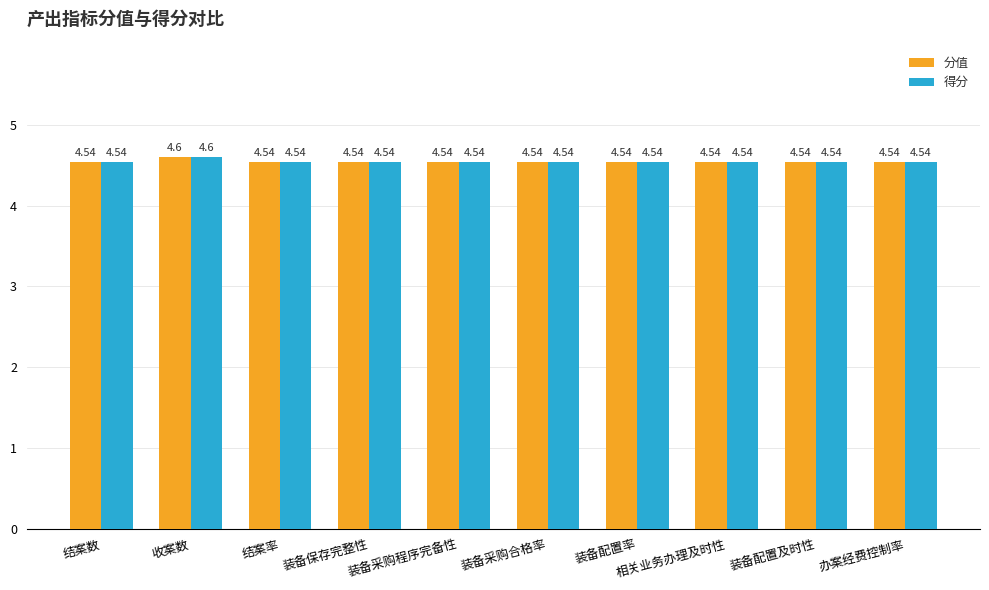

Which label corresponds to the largest value in the chart?

收案数